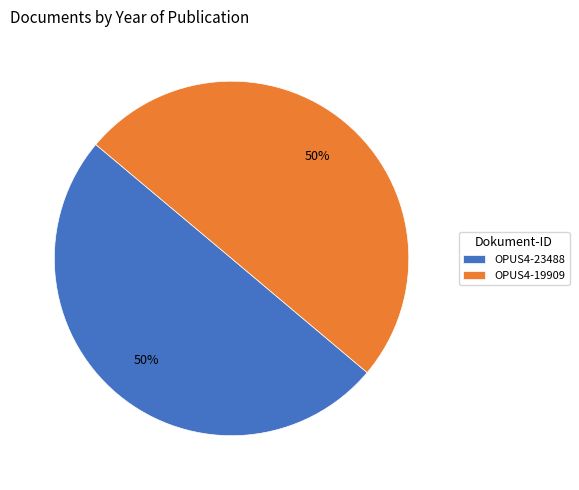

What percentage is the OPUS4-23488 slice, to the nearest percent?

50%